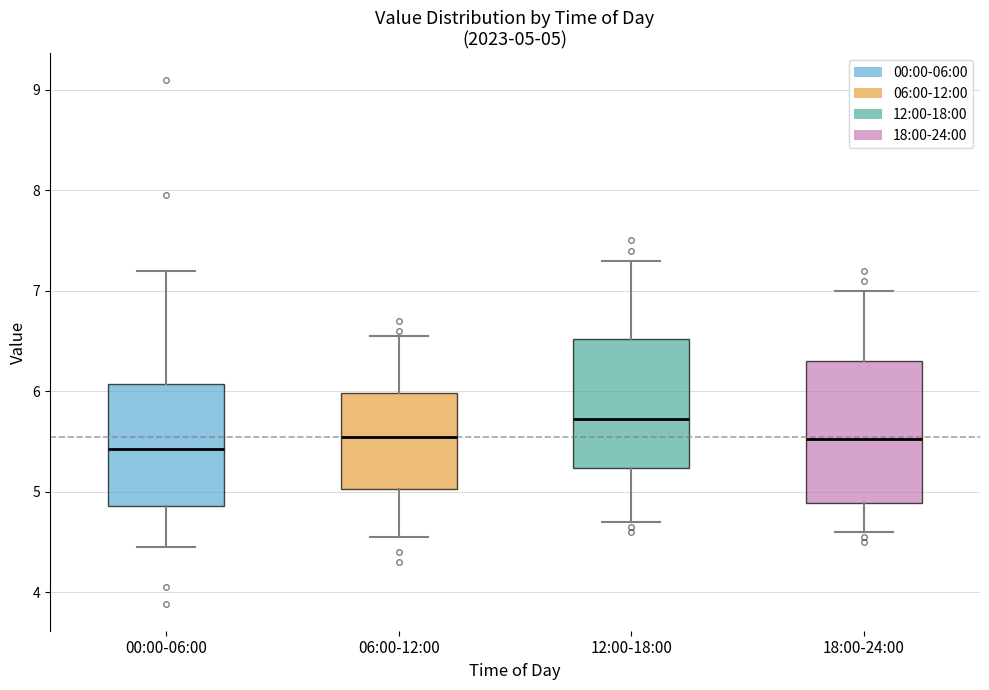

Which box is the tallest, from its lower edge to its upper edge?

18:00-24:00